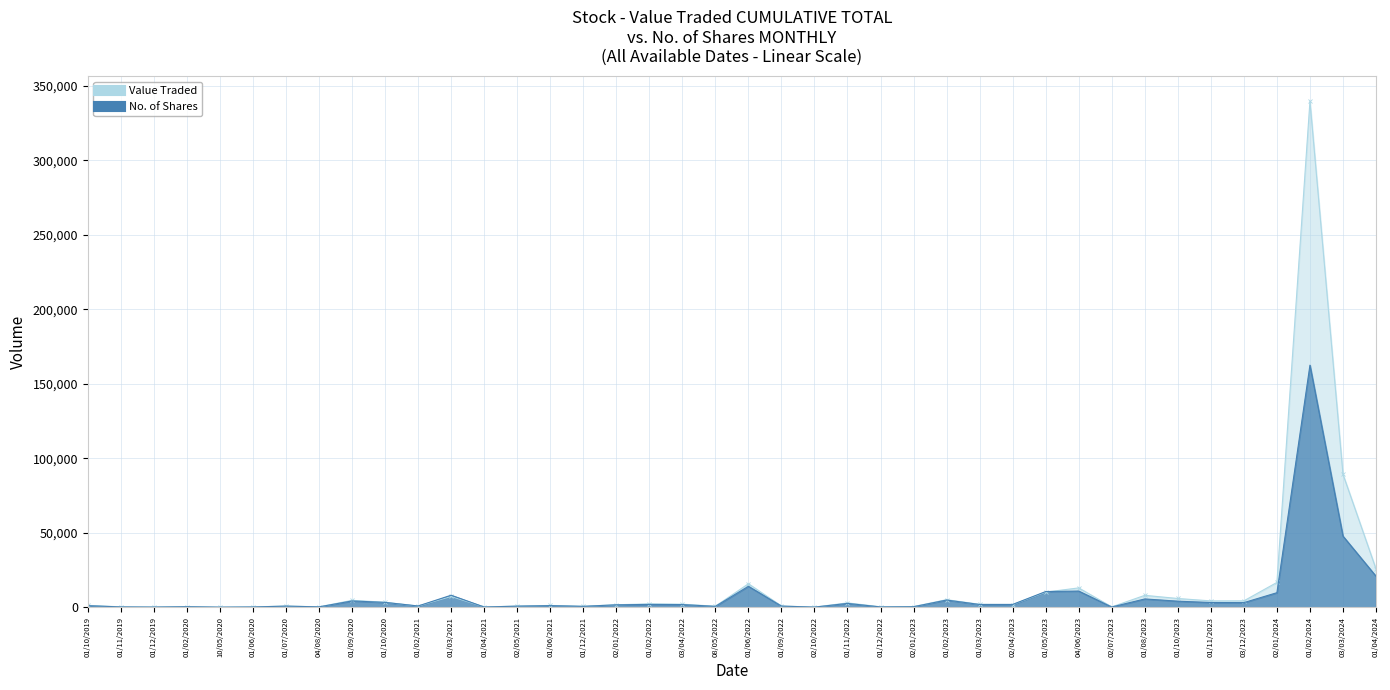

What is the difference between the highest and lowest values at 02/10/2022?

7